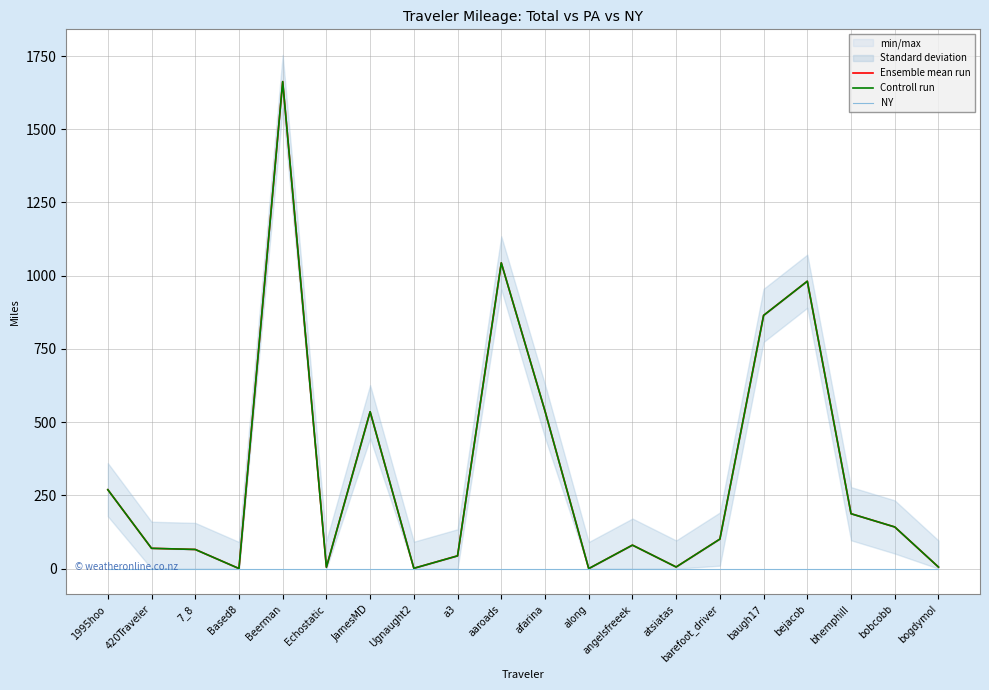

What is the label of the 4th point from the right?

bejacob